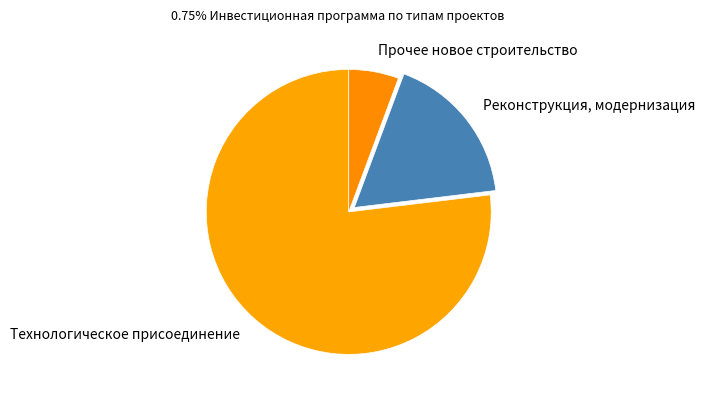

Which category has the biggest portion of the pie?

Технологическое присоединение